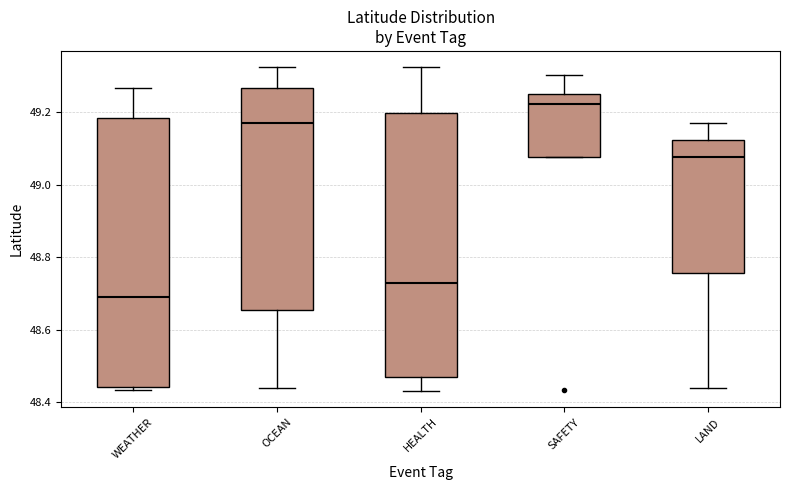

Reading left to right, transcribe this box plot: for each box, give where its median line is, the range the box spans, and where its two whiskers end, as read against the y-axis. The values are not printed on the chart, so give them approximately, as read against the axis.

WEATHER: median 48.70, box 48.44 to 49.18, whiskers 48.44 (just below the box's lower edge) to 49.26
OCEAN: median 49.16, box 48.66 to 49.26, whiskers 48.44 to 49.32
HEALTH: median 48.72, box 48.46 to 49.20, whiskers 48.44 to 49.32
SAFETY: median 49.22, box 49.08 to 49.24, whiskers 49.08 to 49.30
LAND: median 49.08, box 48.76 to 49.12, whiskers 48.44 to 49.16